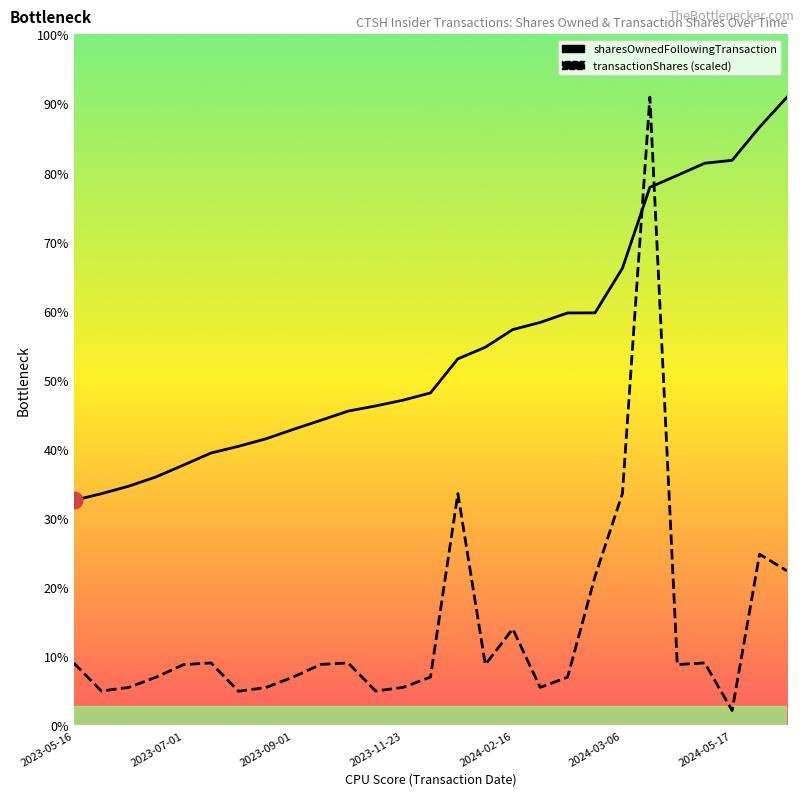

Reading right to left, transcribe all the data shown in this chart.

sharesOwnedFollowingTransaction: 12660.0	12056.0	11387.0	11328.0	11083.0	10843.0	9212.0	8312.0	8310.0	8119.0	7975.0	7619.0	7385.0	6698.0	6552.0	6436.0	6332.0	6146.0	5963.0	5773.0	5622.0	5487.0	5245.0	5007.0	4818.0	4667.0	4532.0
transactionShares: 3110.9	3447.3	296.4	1255.7	1222.4	12660.0	4669.6	2997.6	969.2	762.7	1941.8	1222.4	4669.6	969.2	762.7	689.5	1255.7	1225.7	972.6	759.4	686.1	1255.7	1222.4	969.2	762.7	689.5	1252.3